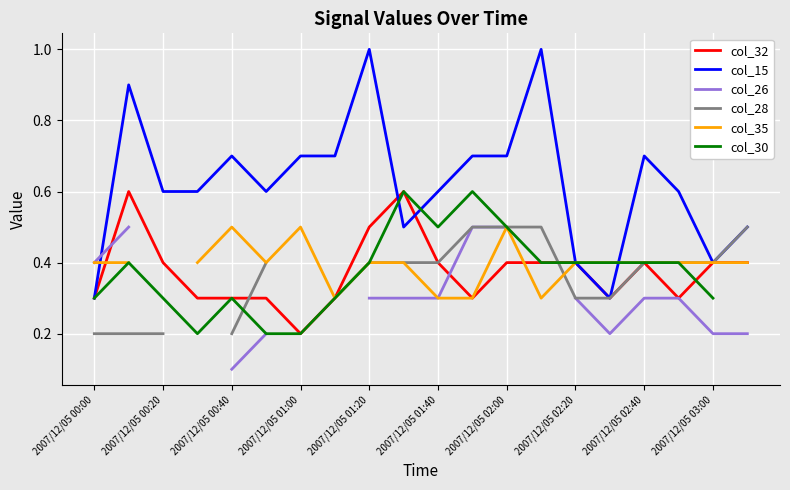

What is the highest value of the col_15 series?

1.0